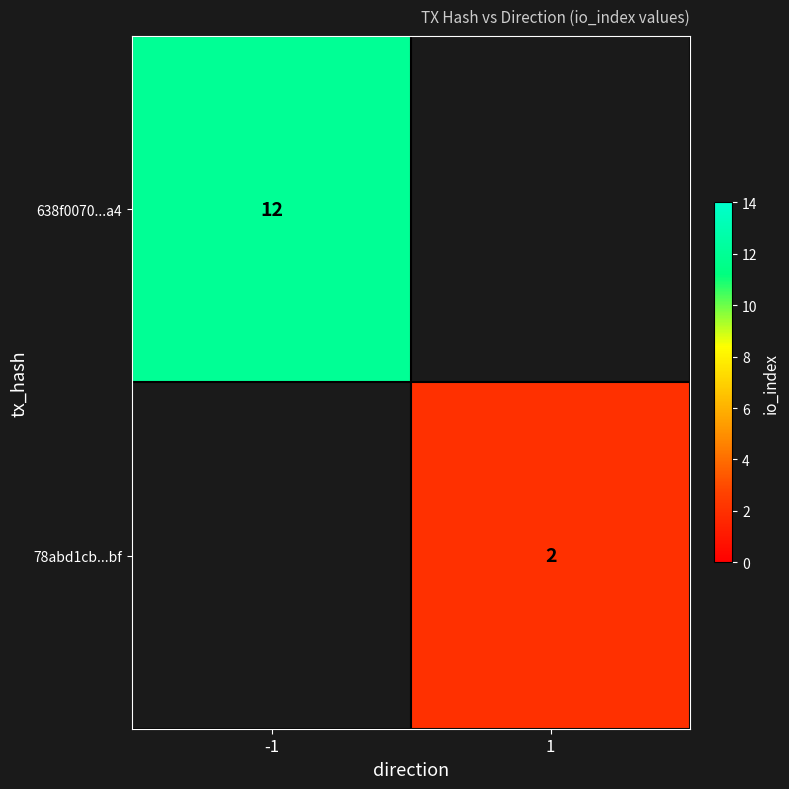

The 78abd1cb...bf series shows 0 at 1. True or false?

False